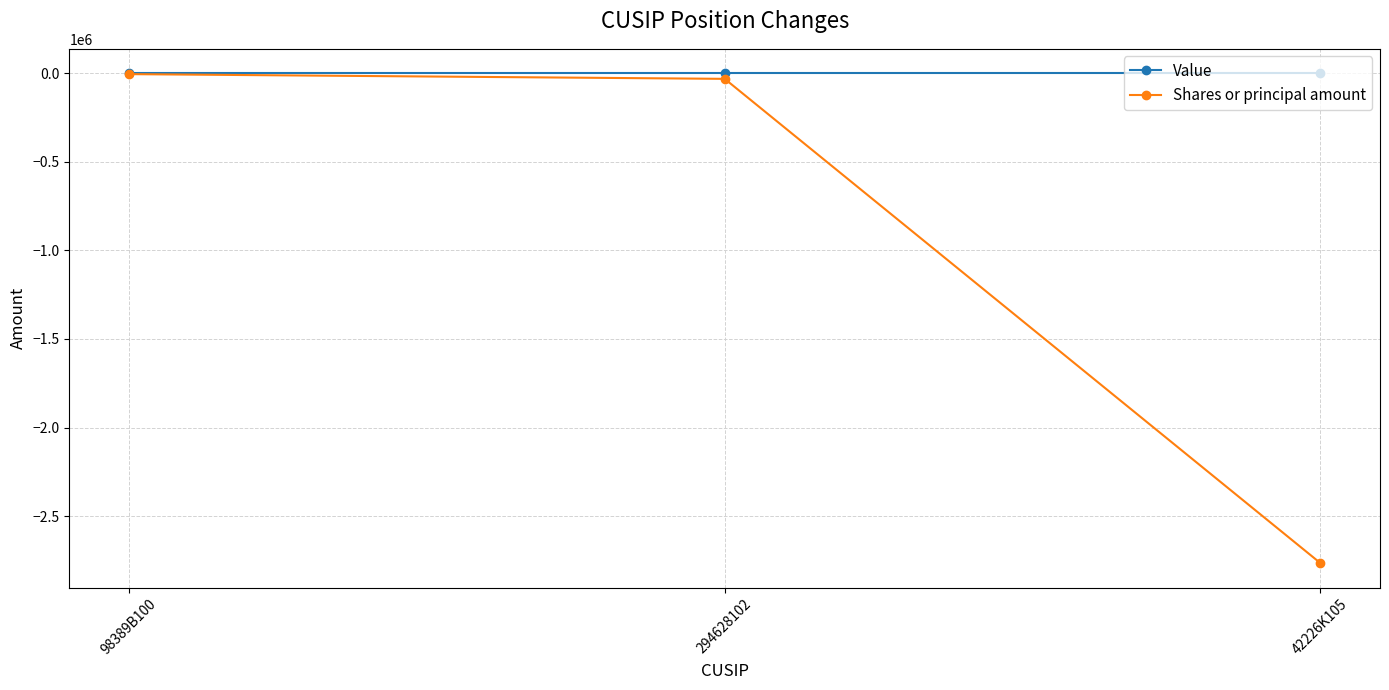

What is the spread (max minus min) of values at 294628102?

31194